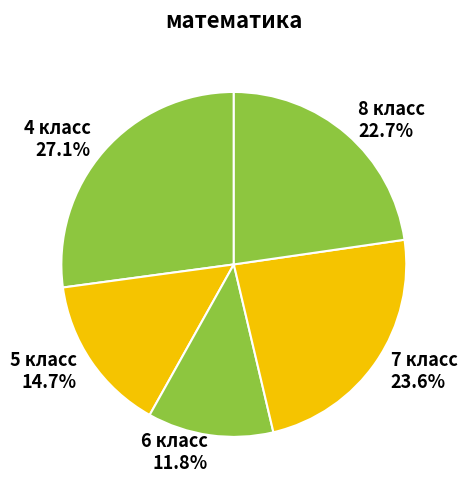

Does 5 класс account for over 50% of the chart?

No